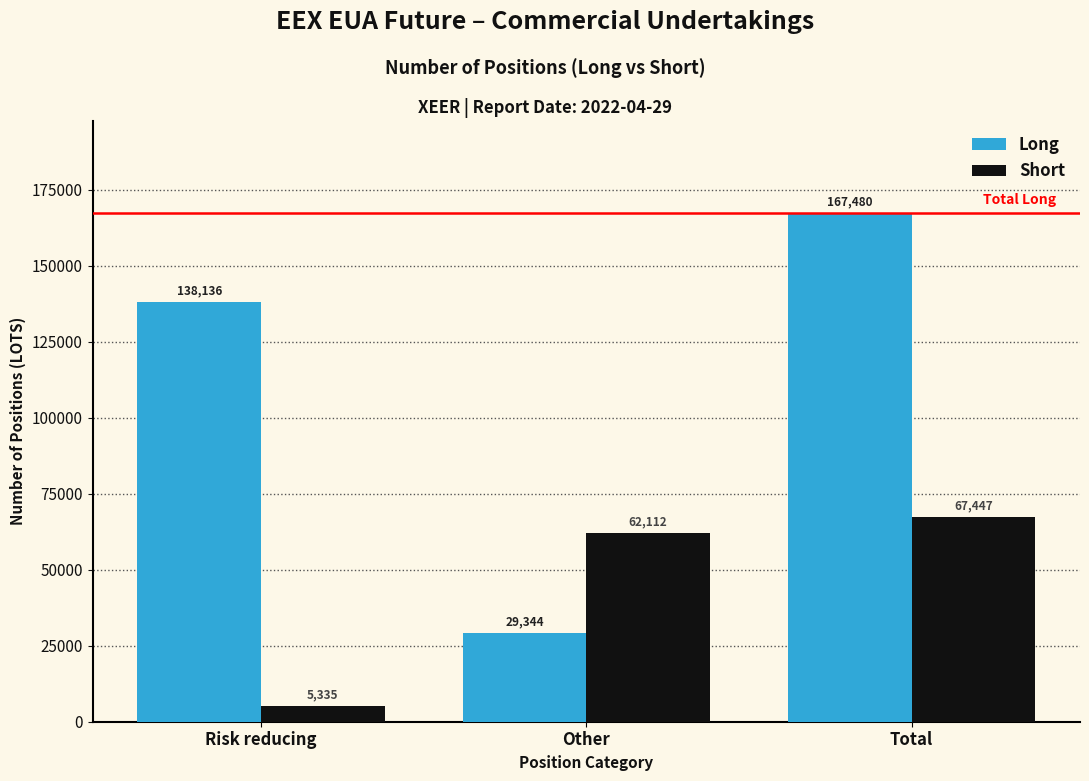

Reading left to right, what are all the values shown in this chart?

Long: 138136	29344	167480
Short: 5335	62112	67447